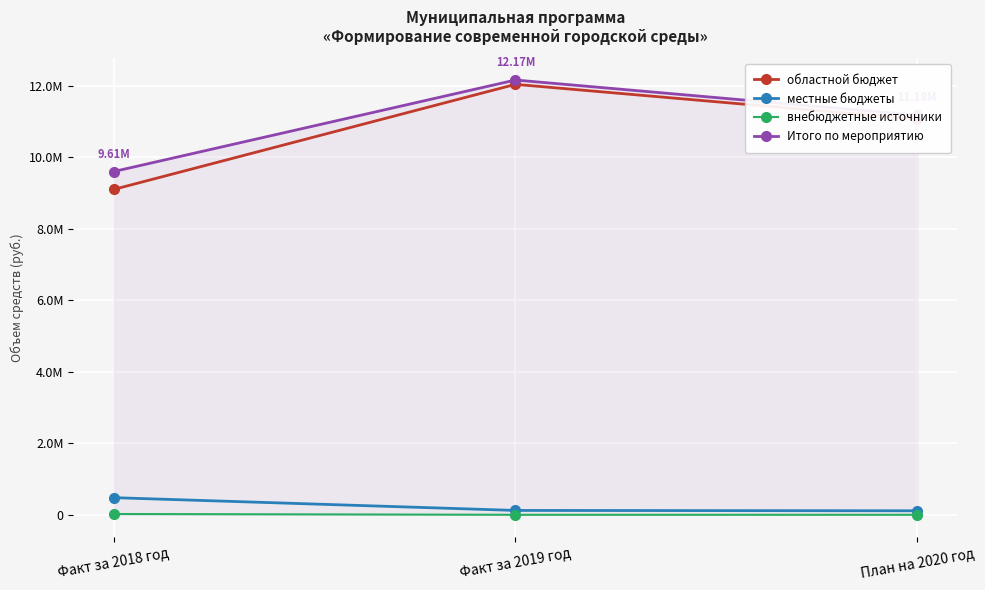

What is the label of the 1st point from the left?

Факт за 2018 год